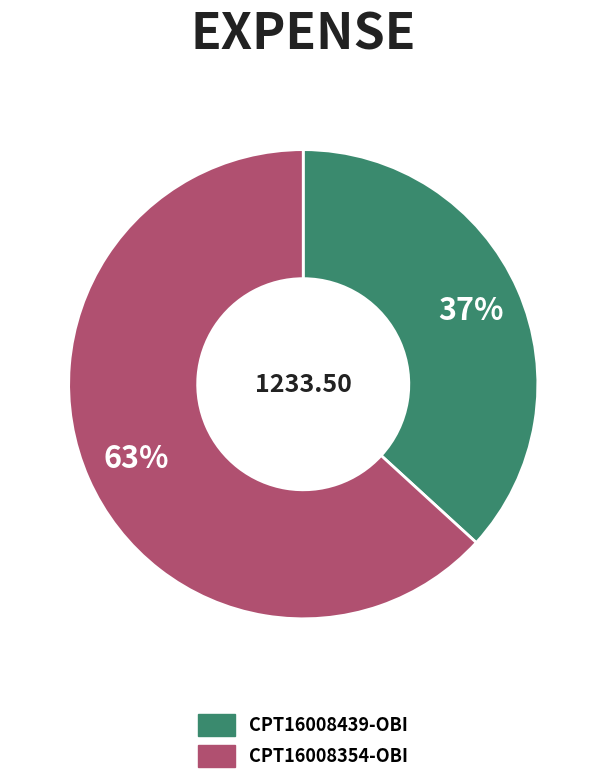

Is the sum of CPT16008439-OBI and CPT16008354-OBI greater than half?

Yes